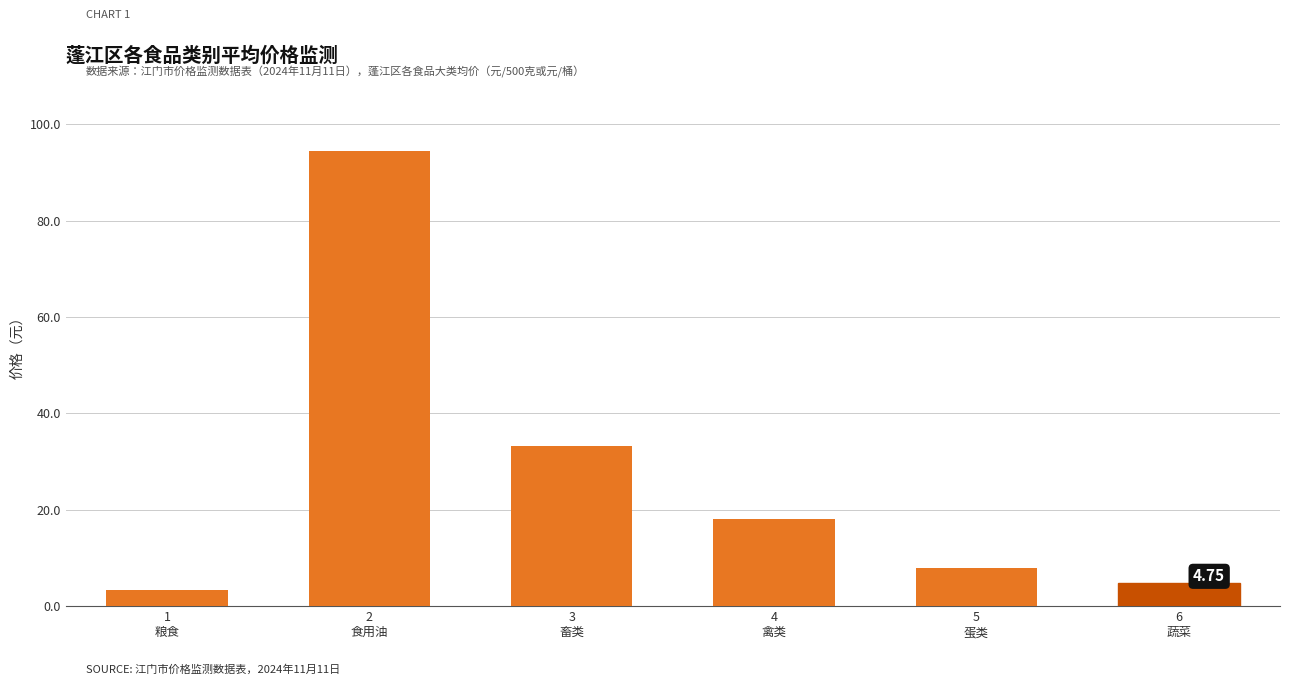

The chart shows a value of 94.5 at 2
食用油. True or false?

True